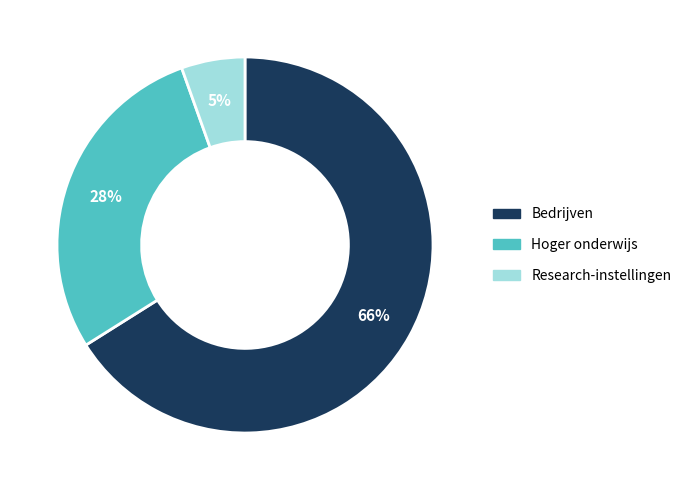

Rank the categories by value from lowest to highest.

Research-instellingen, Hoger onderwijs, Bedrijven